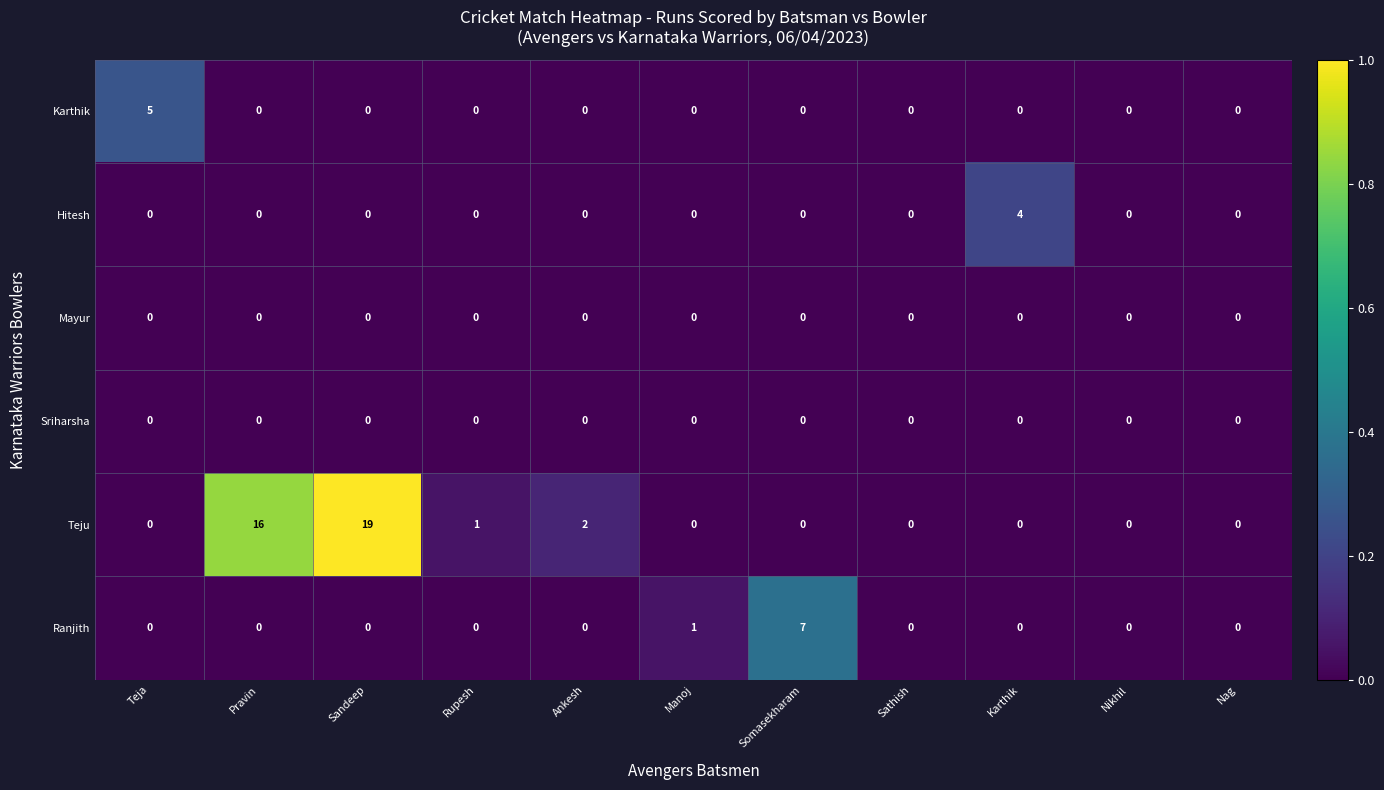

Is it true that Teju equals 0 at Nag?

True